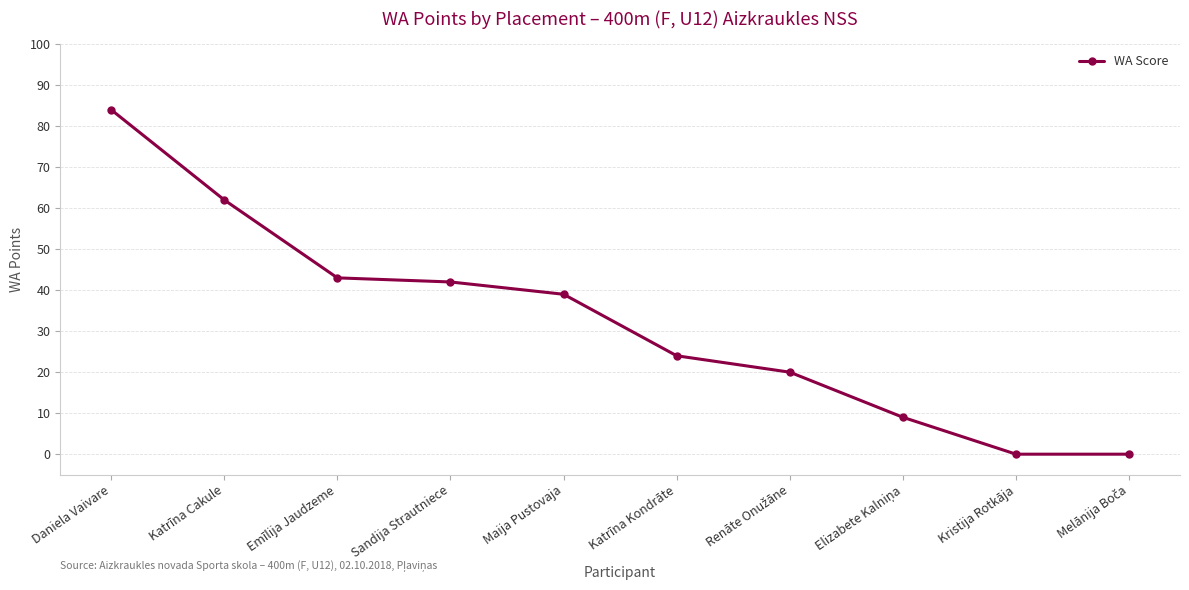

At which label does the data first exceed 39?

Daniela Vaivare